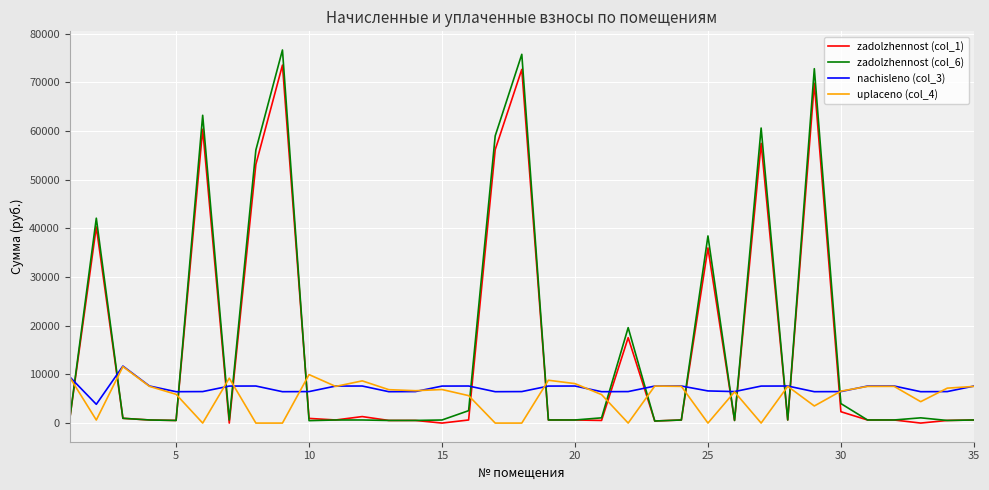

Does the chart display data point markers on the line(s)?

No